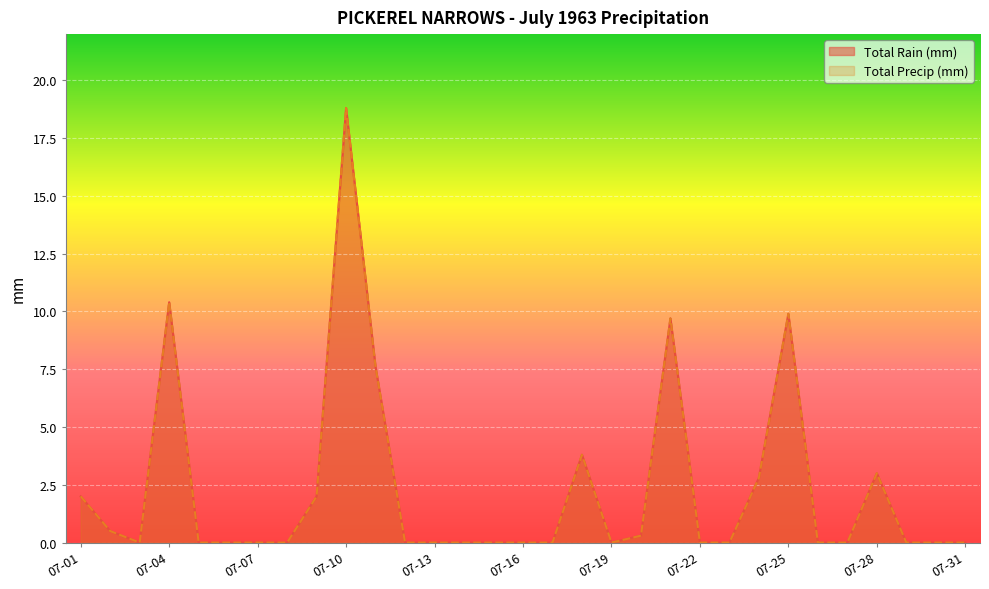

At which category is the sum across all series the highest?

07-10